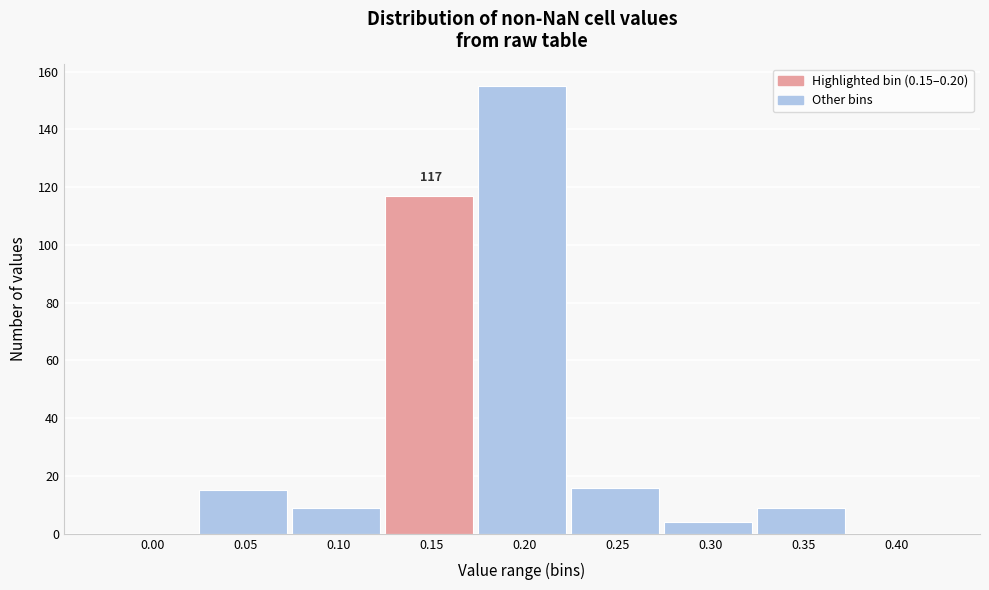

Reading left to right, transcribe all the data shown in this chart.

0.00=0	0.05=15	0.10=9	0.15=117	0.20=155	0.25=16	0.30=4	0.35=9	0.40=0